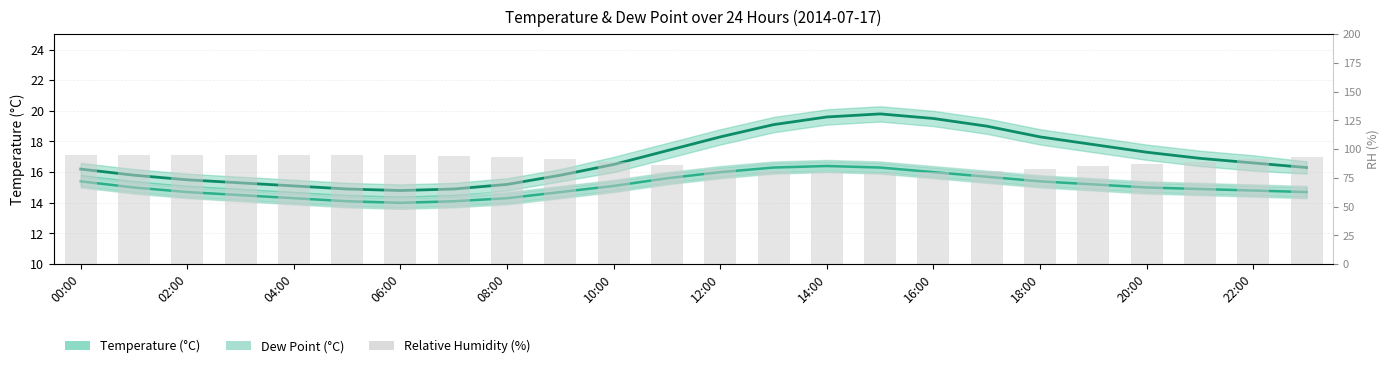

How many data points in Dew Point (°C) are above 15?

11